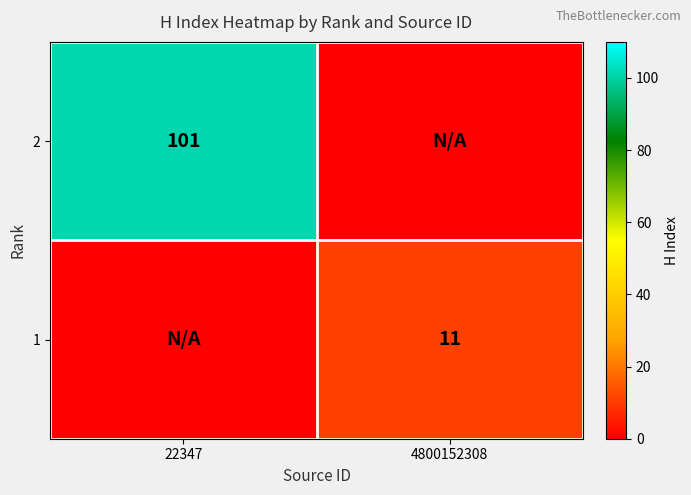

Is the value of 2 at 22347 greater than the value of 1 at 4800152308?

Yes